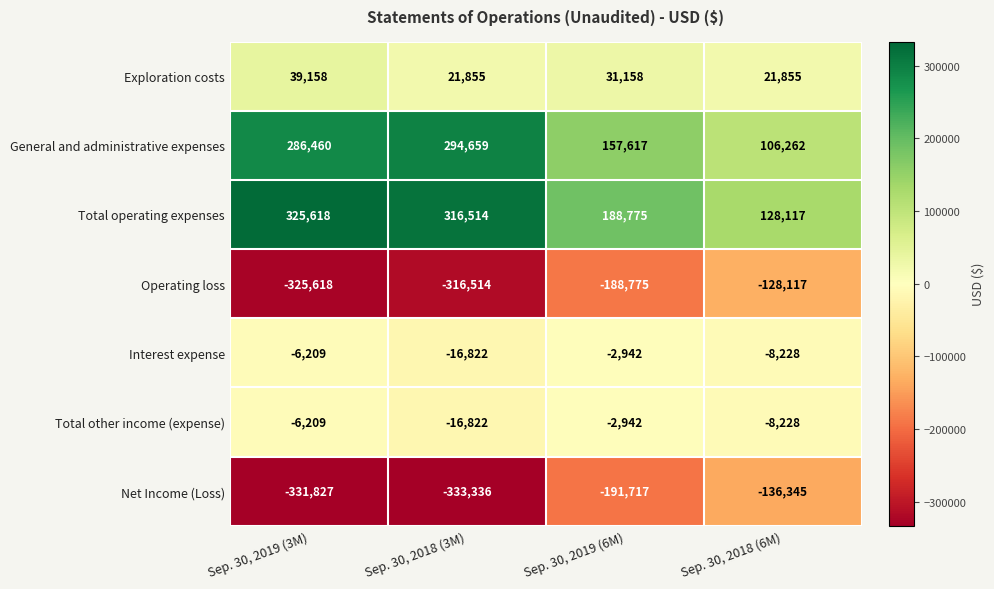

The value of Total other income (expense) at Sep. 30, 2019 (3M) is -1654. True or false?

False